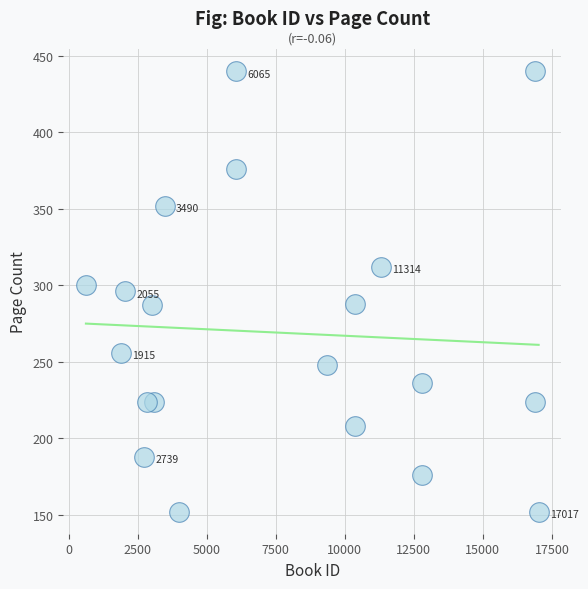

What is the range of X values (max minus min)?

16388